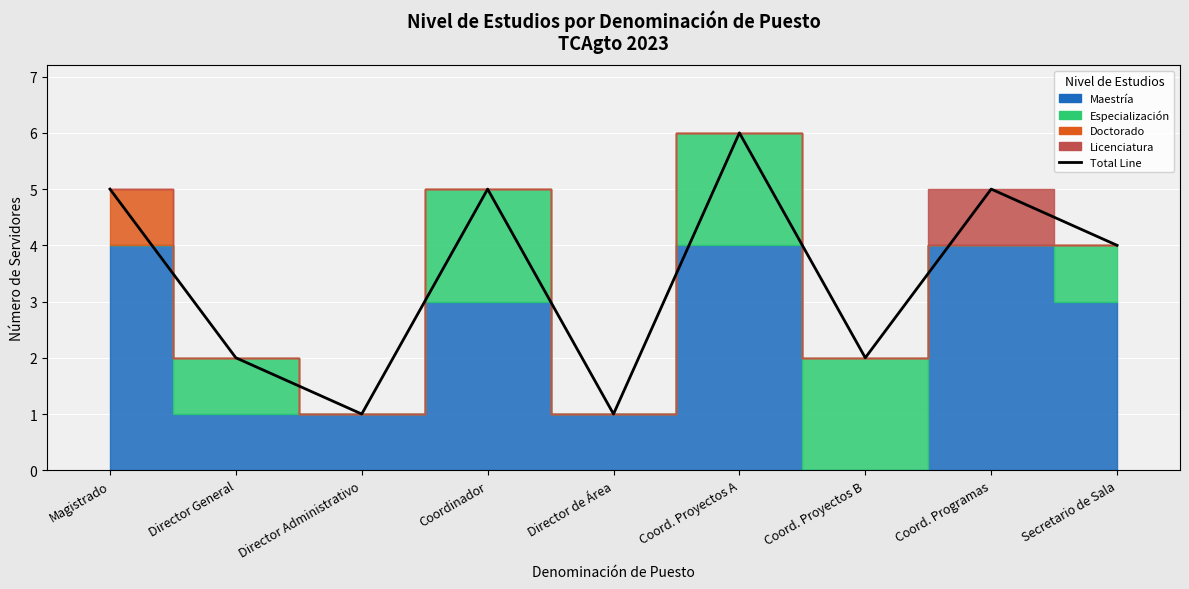

True or false: the data has more than 1 interior local peaks.

True